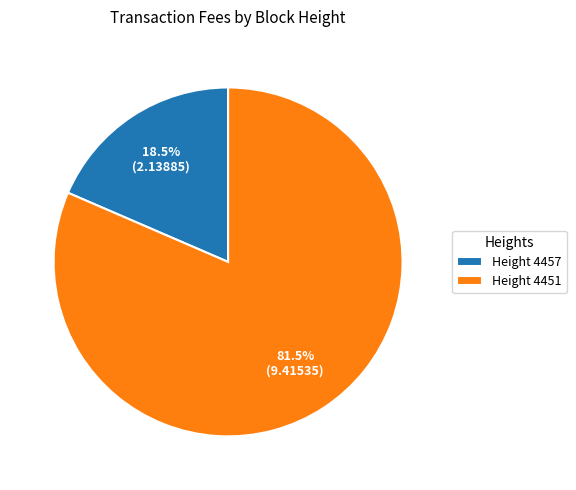

What is the majority slice?

Height 4451